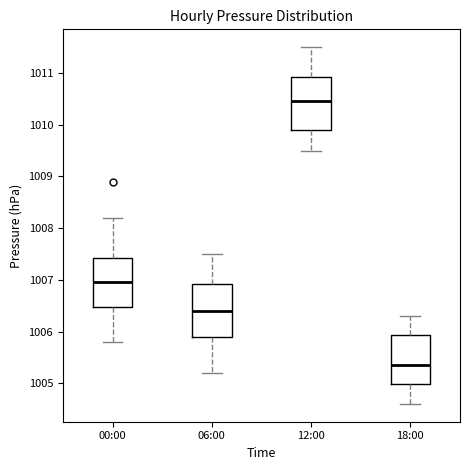

Which box's median line is the highest?

12:00